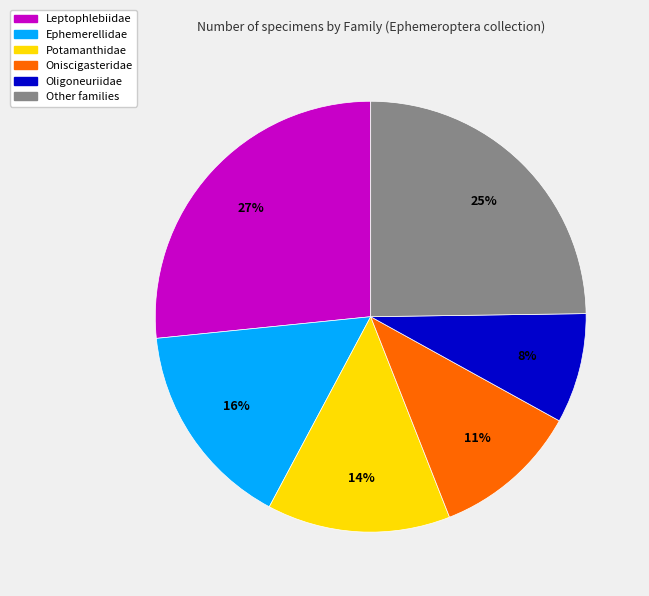

How many slices are in this pie chart?

6